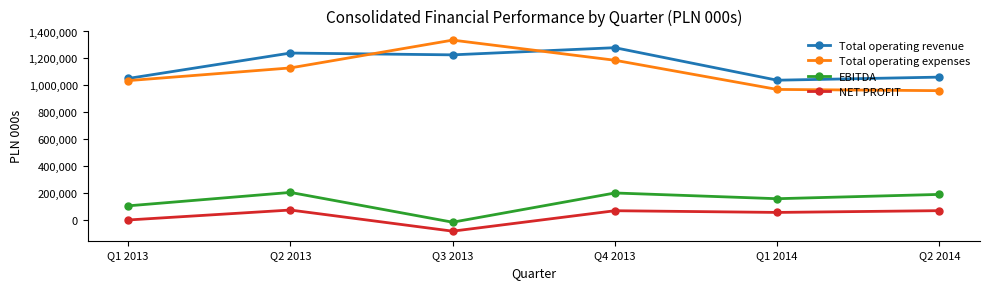

What is the average value of the Total operating expenses series?

1103025